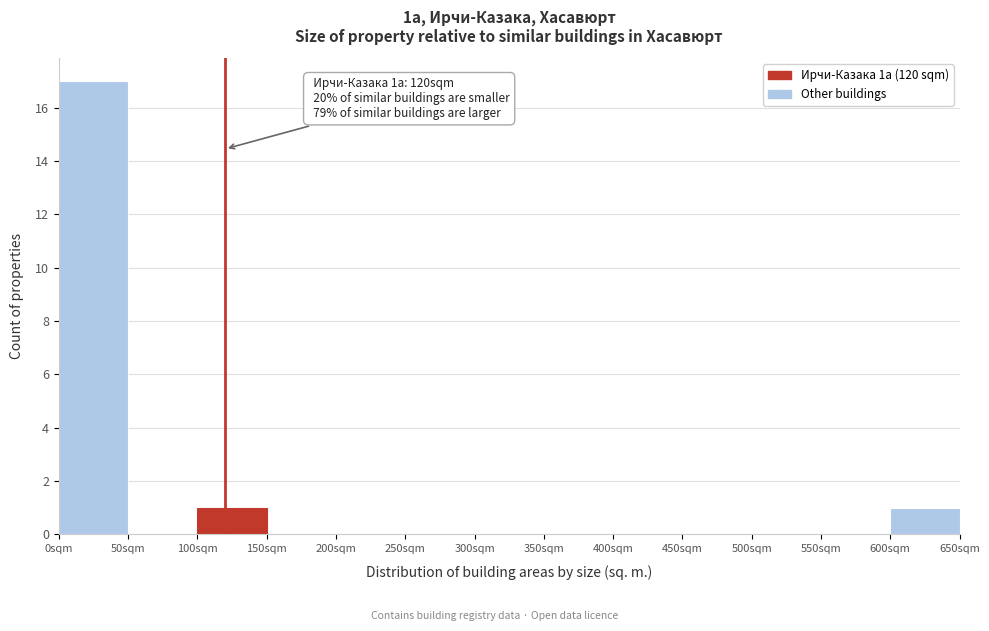

Over which range of the x-axis is the bar tallest?

0 to 50